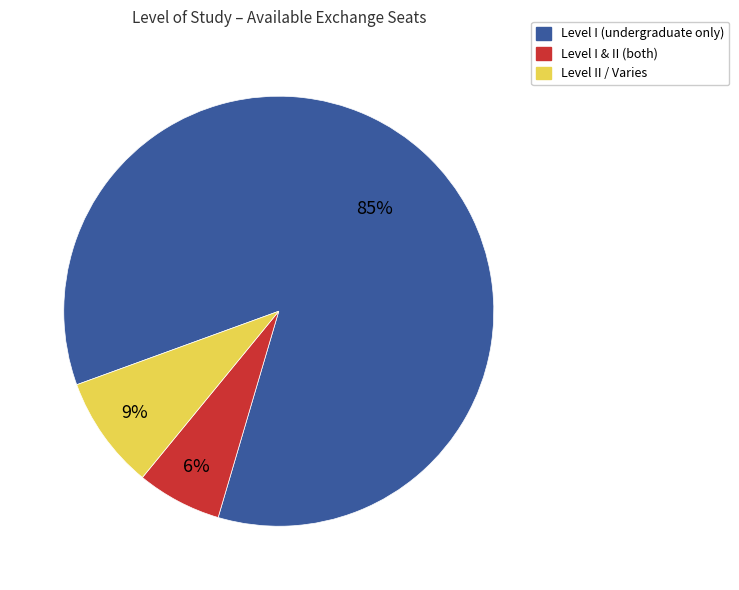

To the nearest percent, what is the difference between the largest and smallest slice percentages?

79%